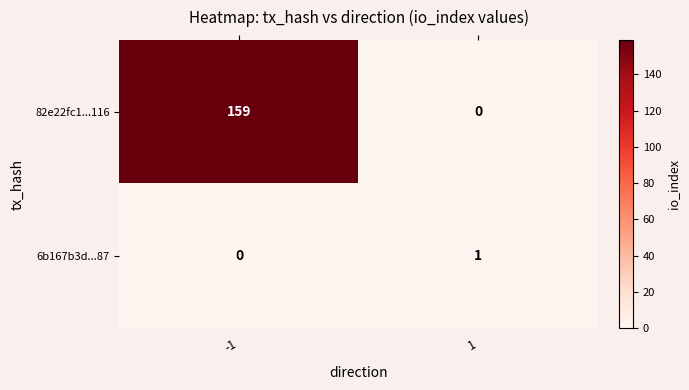

Which series has the largest total across all categories?

82e22fc1...116